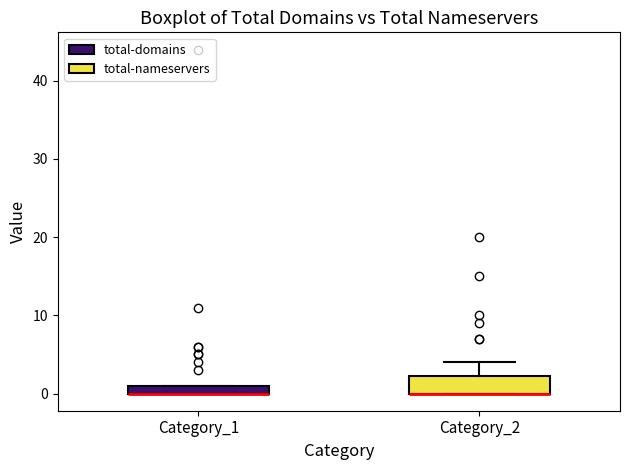

Comparing the boxes themselves (not the whiskers), which one is the tallest?

Category_2